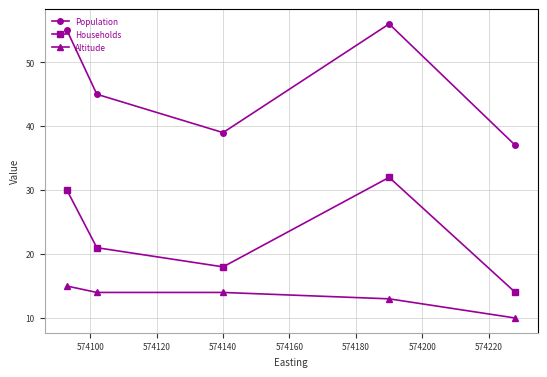

At how many categories does at least one series exceed 14?

5